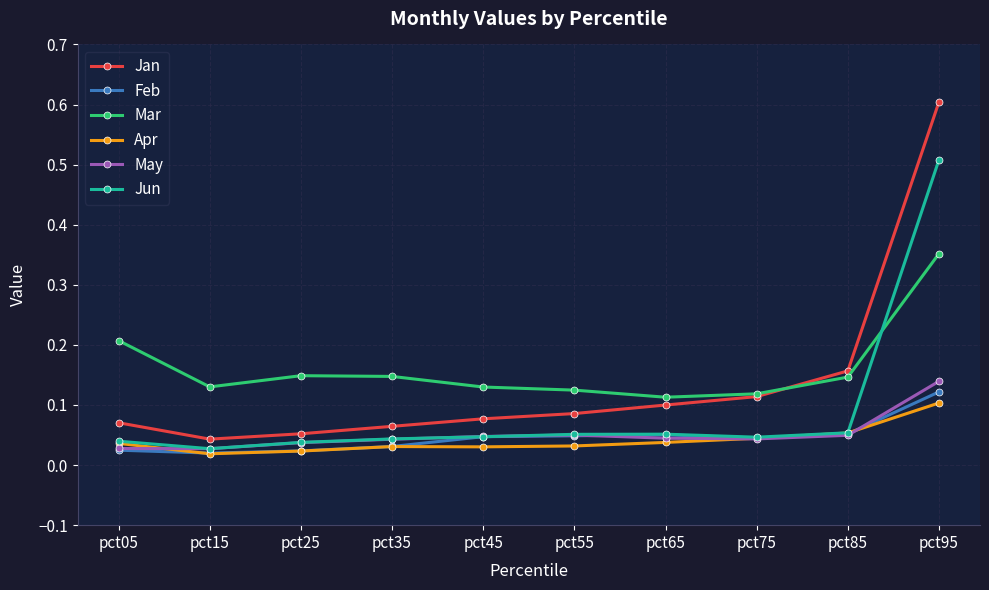

Does the chart display data point markers on the line(s)?

Yes